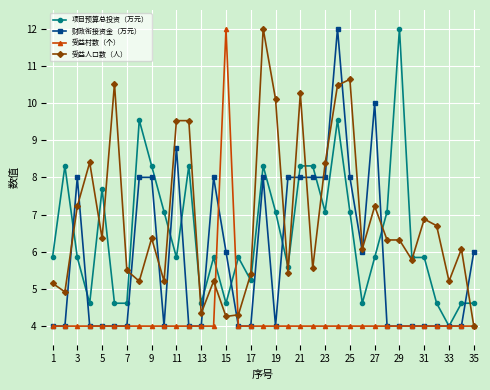

Which series has the largest total across all categories?

受益人口数（人）